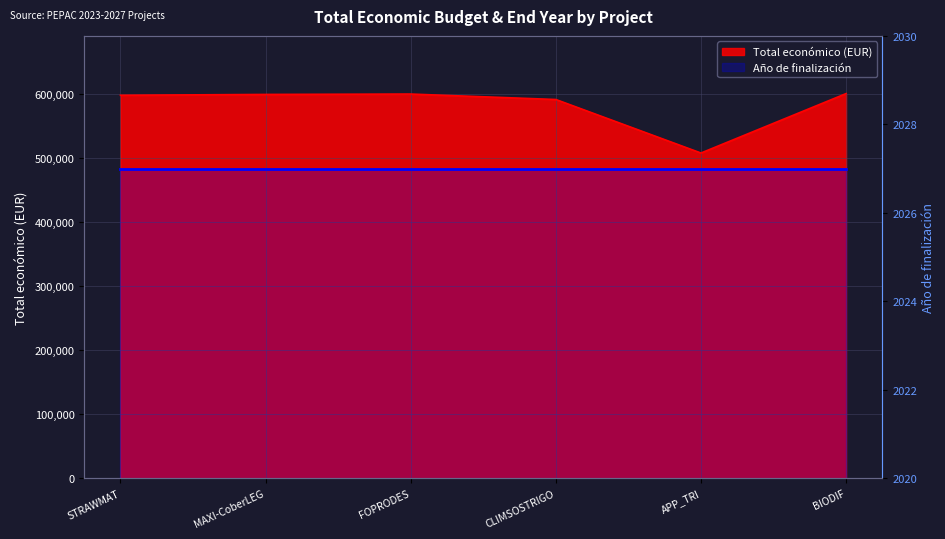

Which label corresponds to the largest value in the chart?

BIODIF